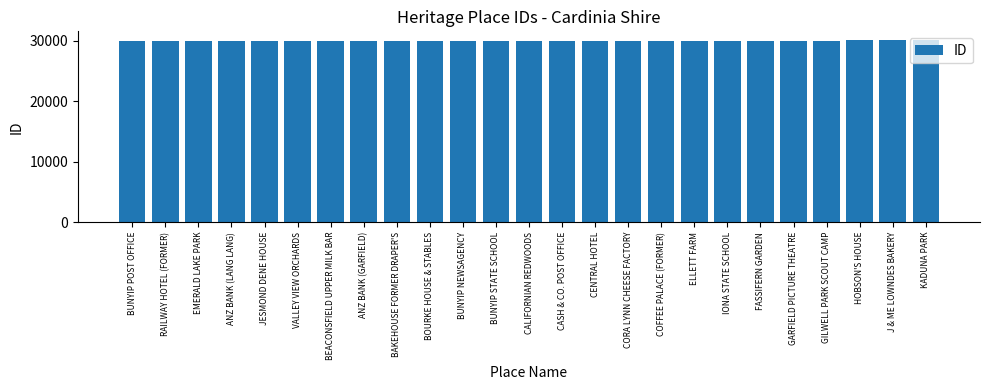

Approximately how many times larger is the value at VALLEY VIEW ORCHARDS compared to RAILWAY HOTEL (FORMER)?

1.0